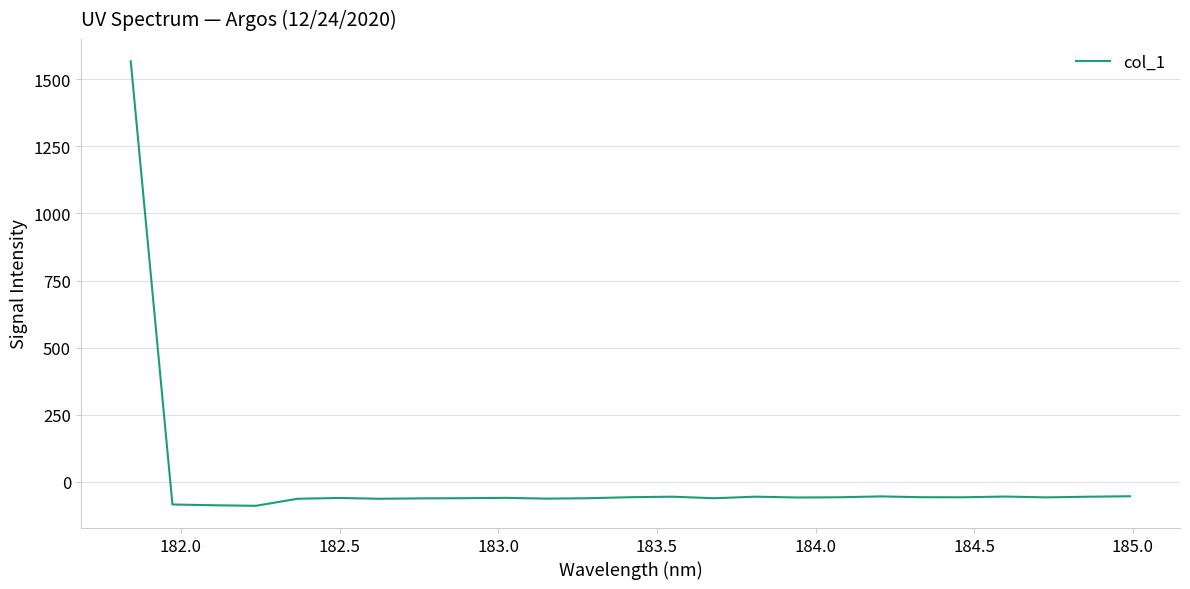

Count the number of data series in this chart.

1